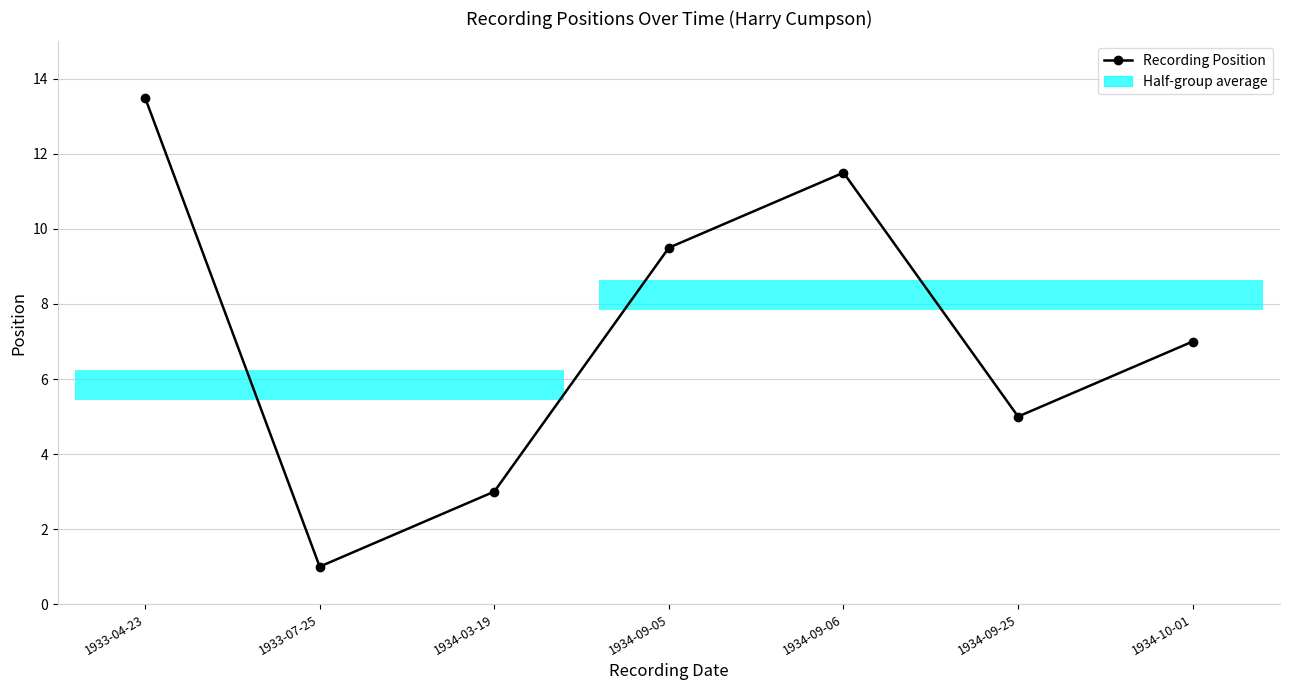

List the labels in order of value, largest first.

1933-04-23, 1934-09-06, 1934-09-05, 1934-10-01, 1934-09-25, 1934-03-19, 1933-07-25